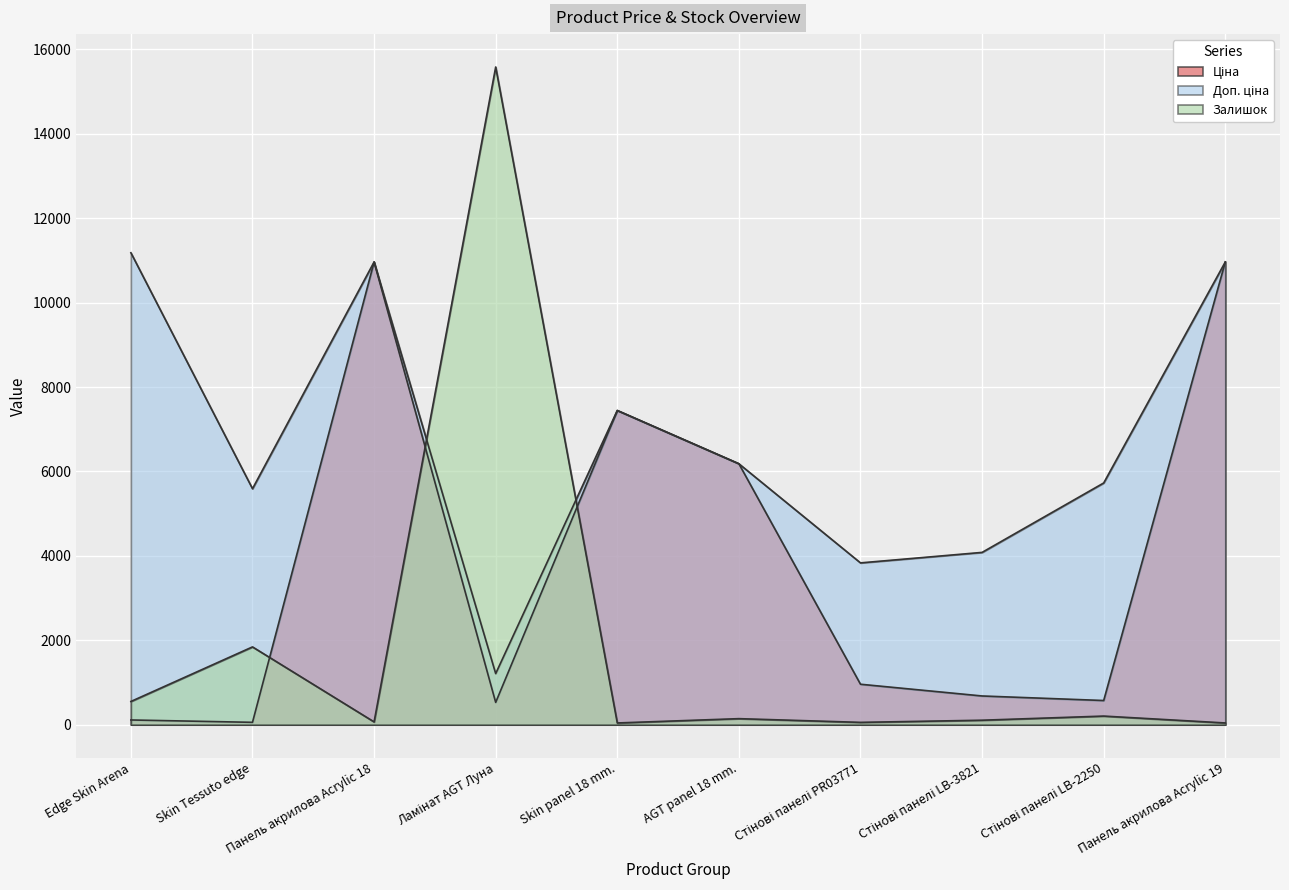

What is the lowest value of the Ціна series?

55.9